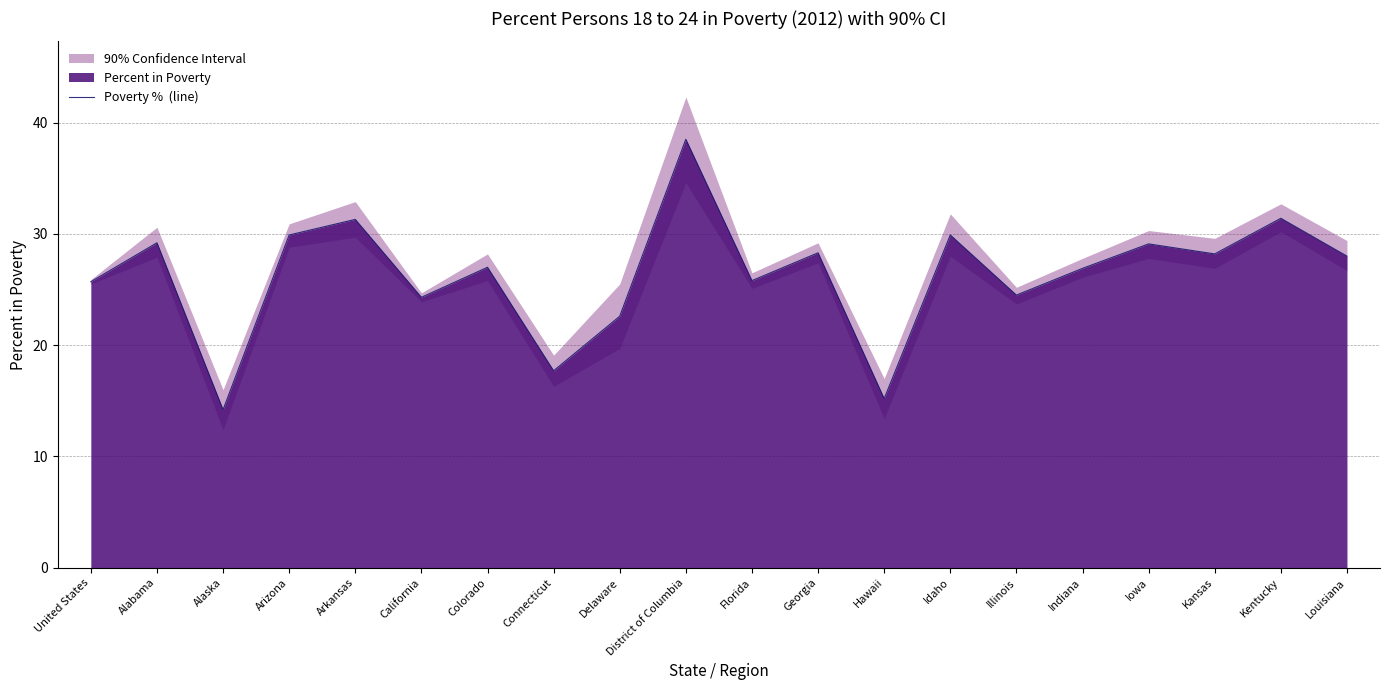

Read the value at Colorado.

27.0